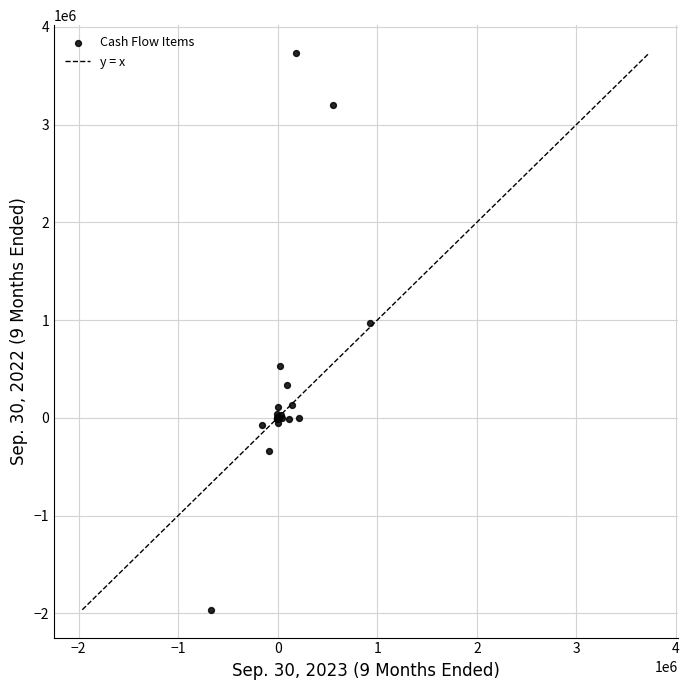

What Y value in the scatter plot is closest to 883752?

965681